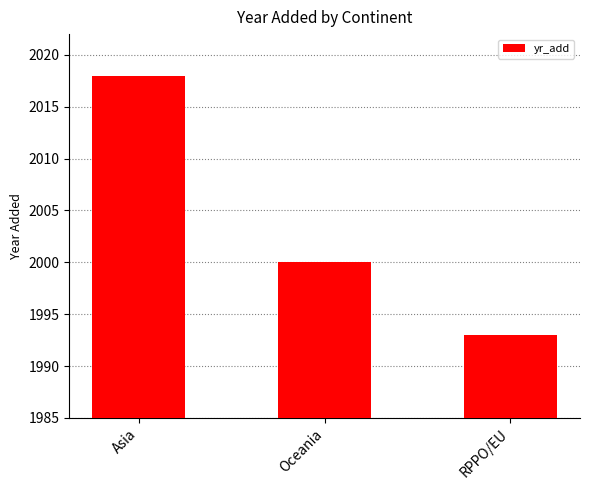

The chart shows a value of 3189 at Asia. True or false?

False